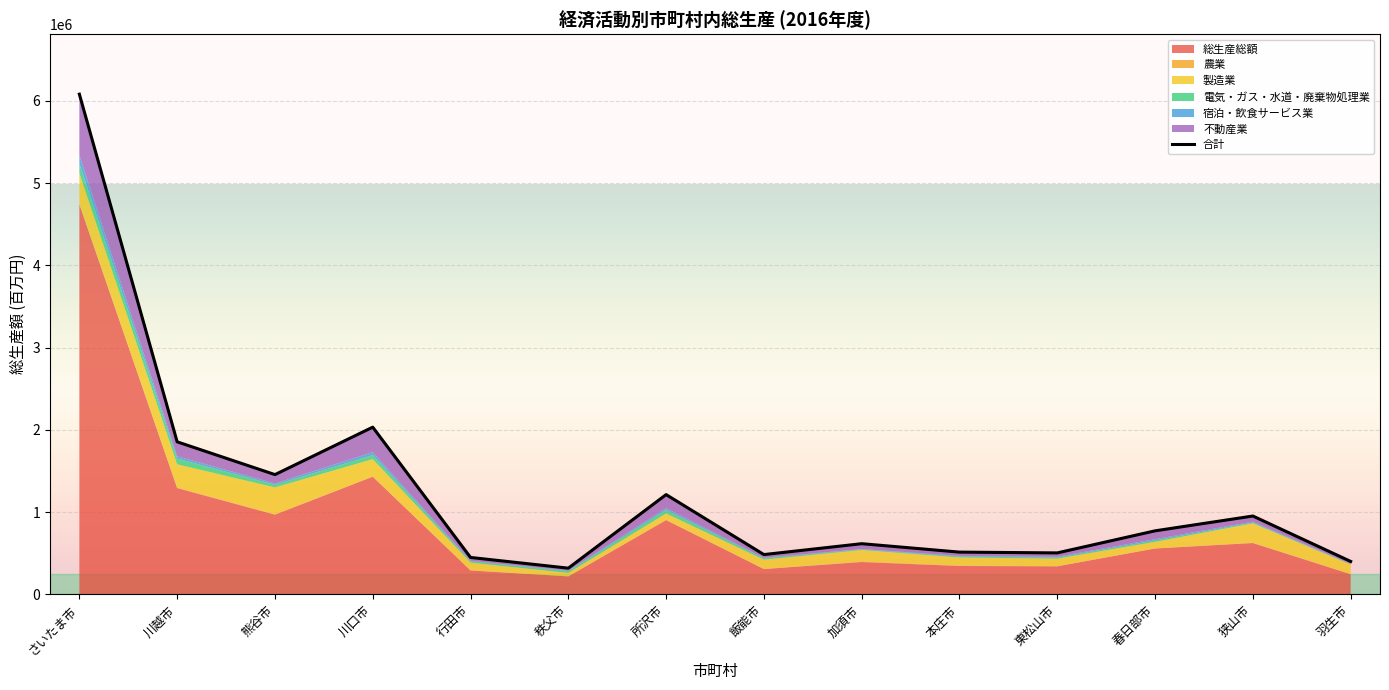

How many points are lower than both their immediate neighbors (excluding endpoints)?

4